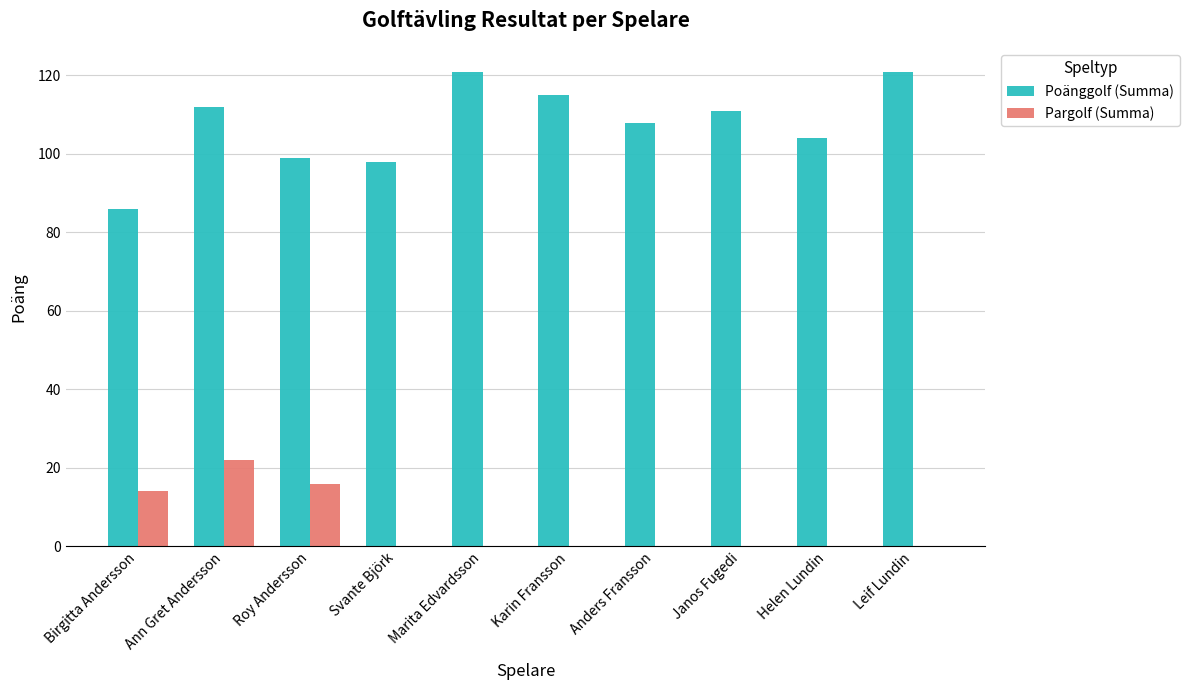

Count the number of categories in the chart.

10